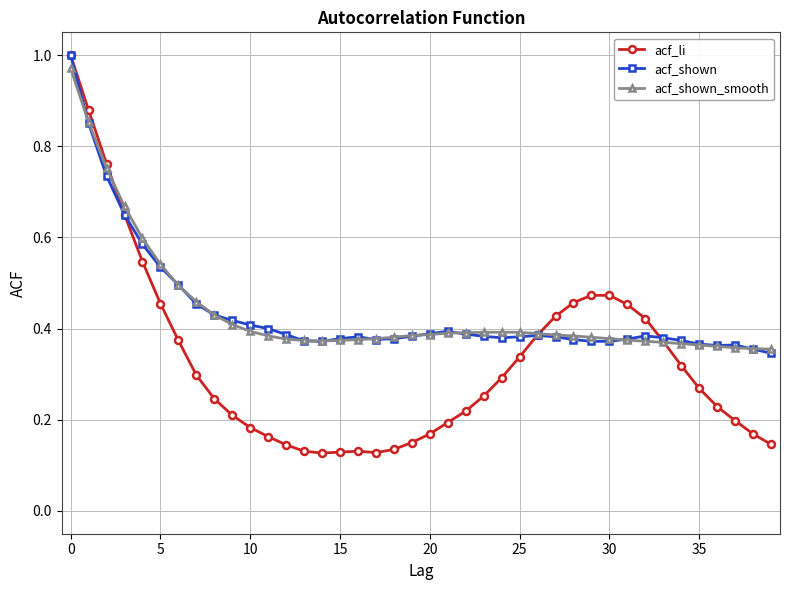

At how many categories does at least one series exceed 0?

40